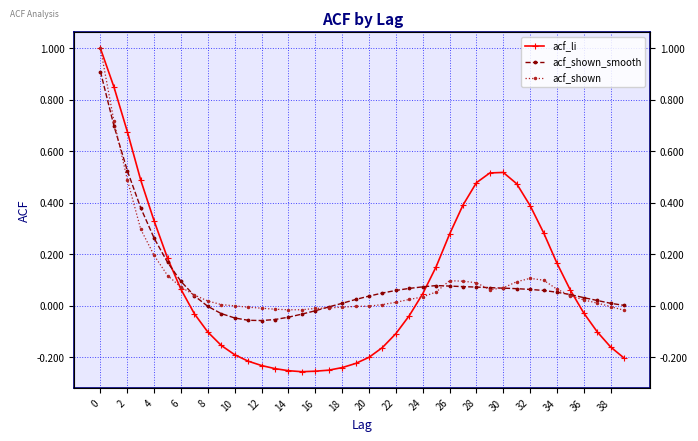

How many interior local peaks does the acf_shown_smooth series have?

1